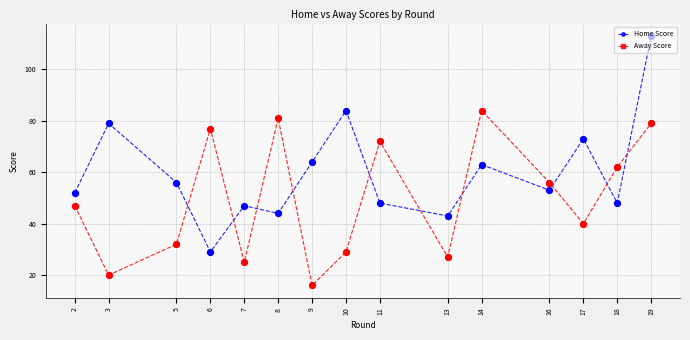

Between 18 and 19, which series saw the biggest shift?

Home Score